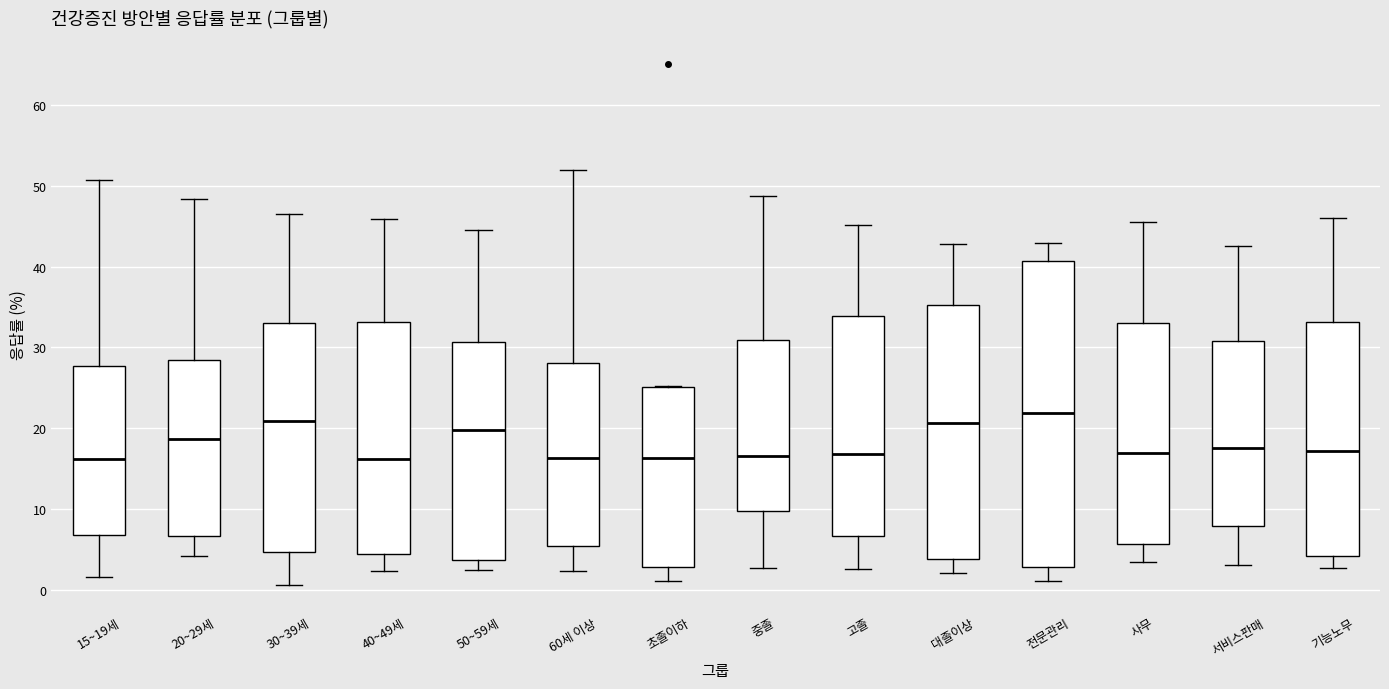

Where does the median line of the box for 30~39세 sit on the y-axis? The values are not printed on the chart, so give them approximately, as read against the axis.

21